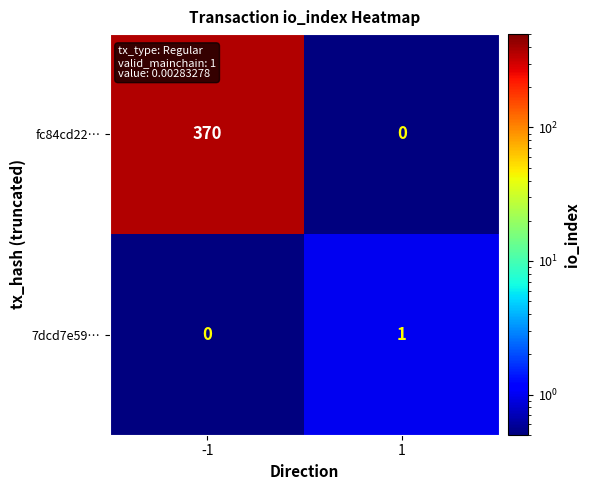

Count the number of data series in this chart.

2